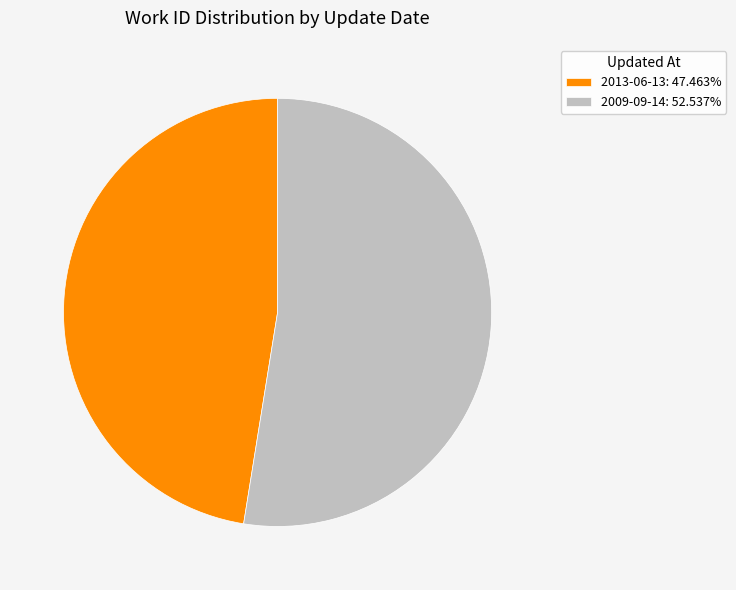

Which slice is the largest?

2009-09-14